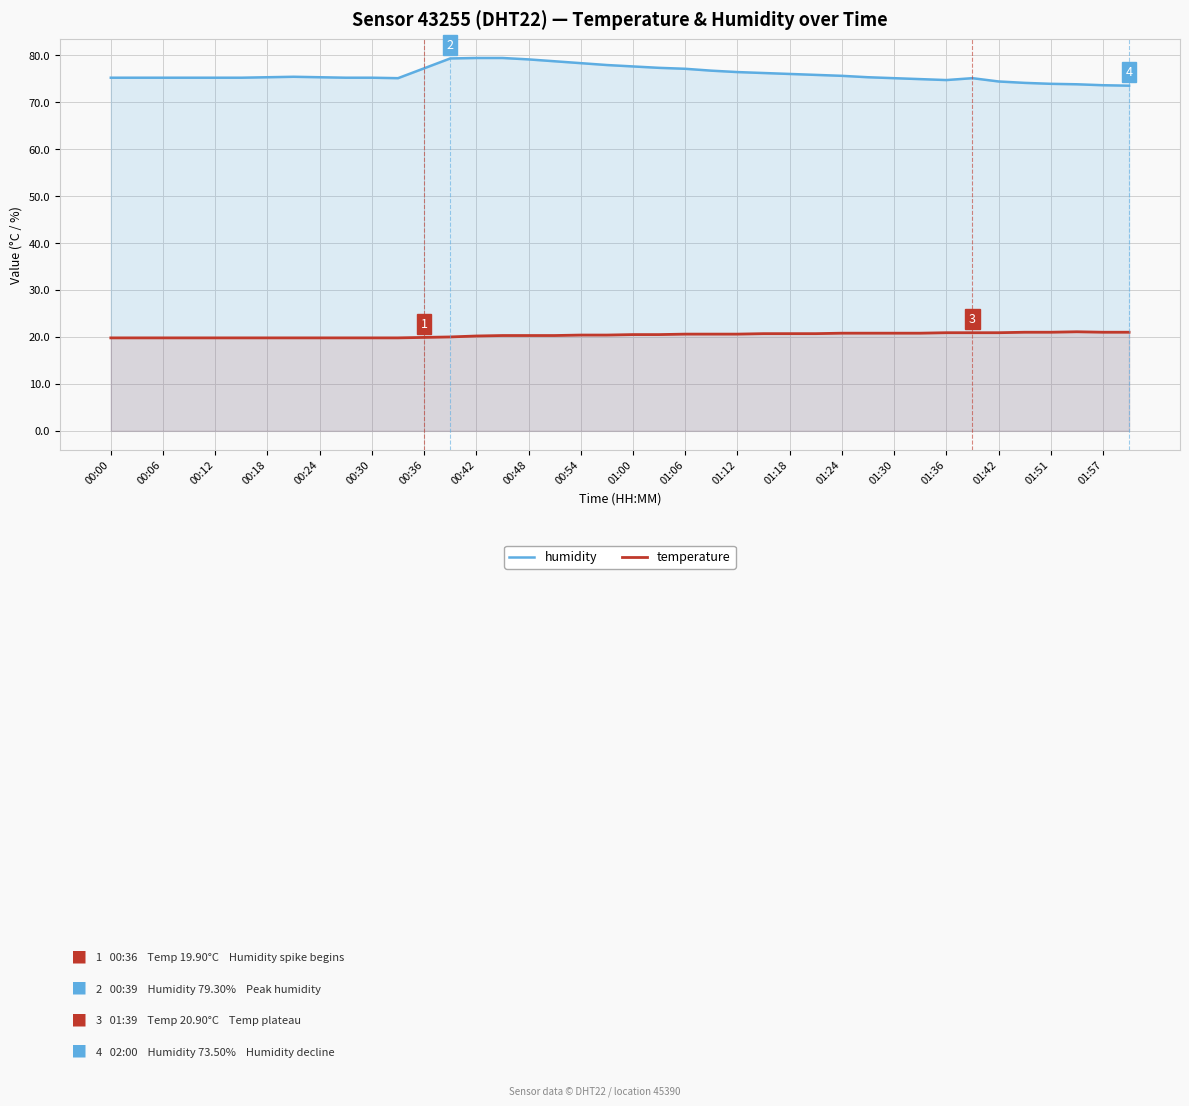

What is the highest value of the humidity series?

79.4